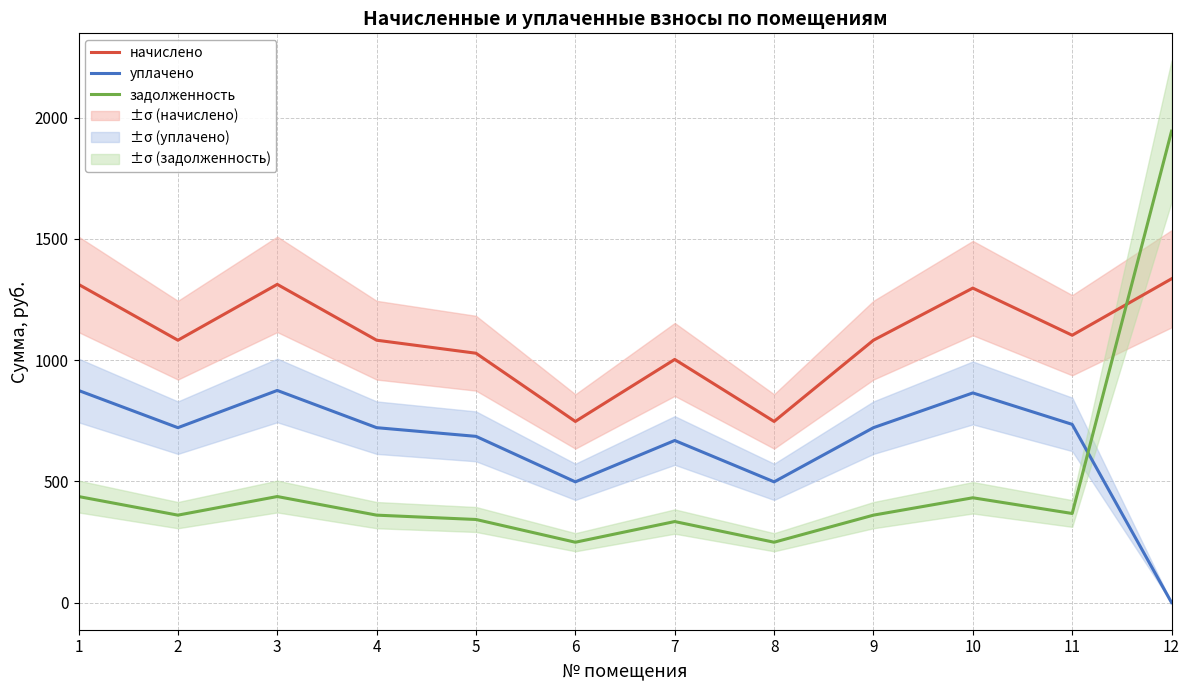

What is the value of the уплачено point at the 7th from the left?

668.8